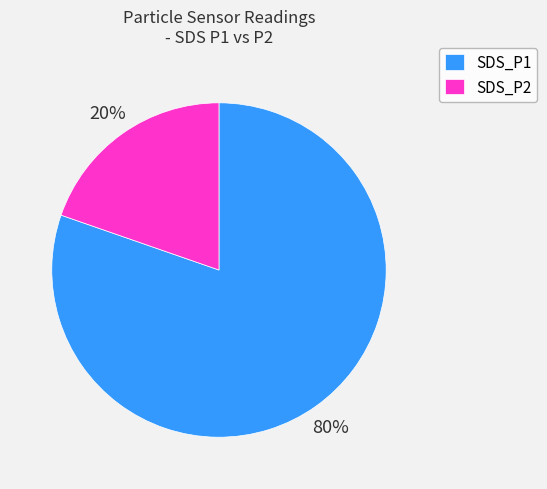

What percentage is the SDS_P1 slice, to the nearest percent?

80%